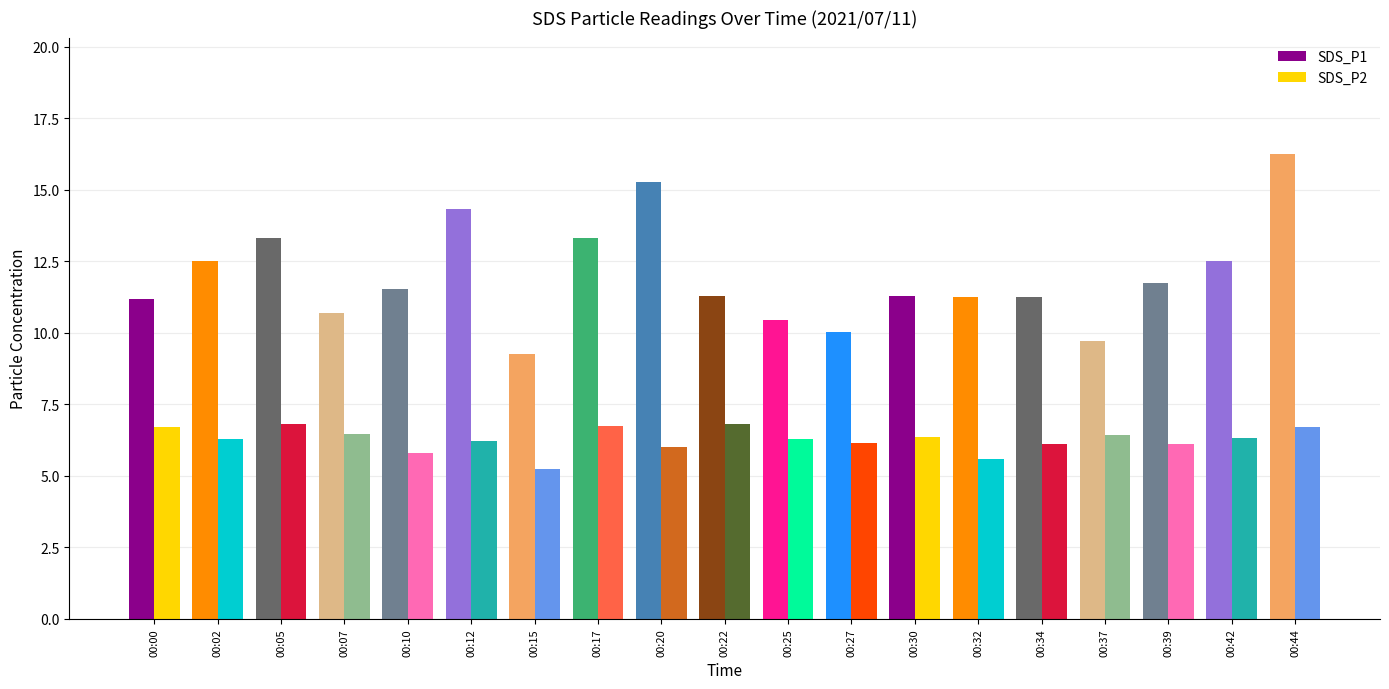

How many bars are there in each group?

2